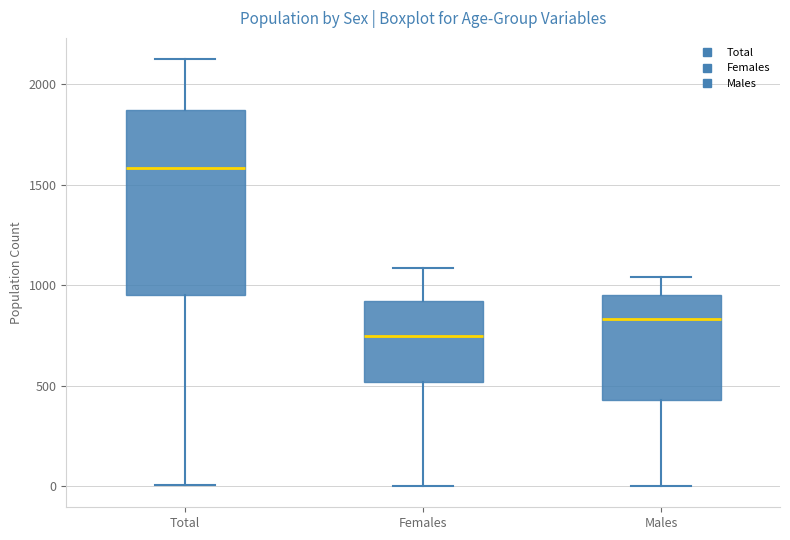

Reading left to right, read every box against the y-axis: the position of its median line, the range the box covers, and the ends of its whiskers. The values are not printed on the chart, so give them approximately, as read against the axis.

Total: median 1600, box 950 to 1850, whiskers 0 to 2100
Females: median 750, box 500 to 900, whiskers 0 to 1100
Males: median 850, box 450 to 950, whiskers 0 to 1050